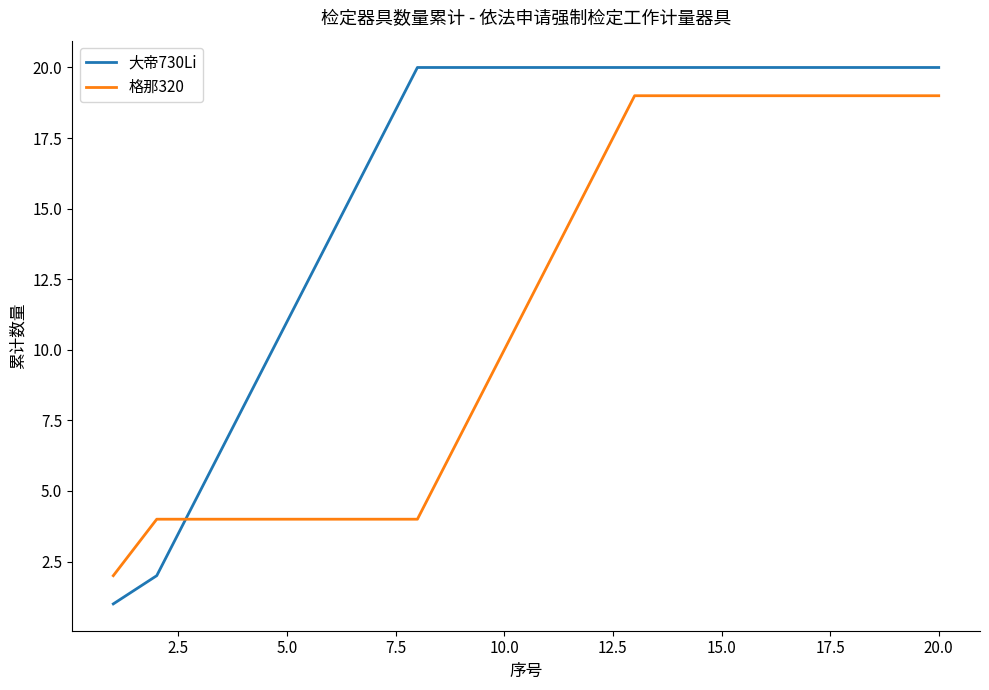

How many times do 大帝730Li and 格那320 cross each other?

1